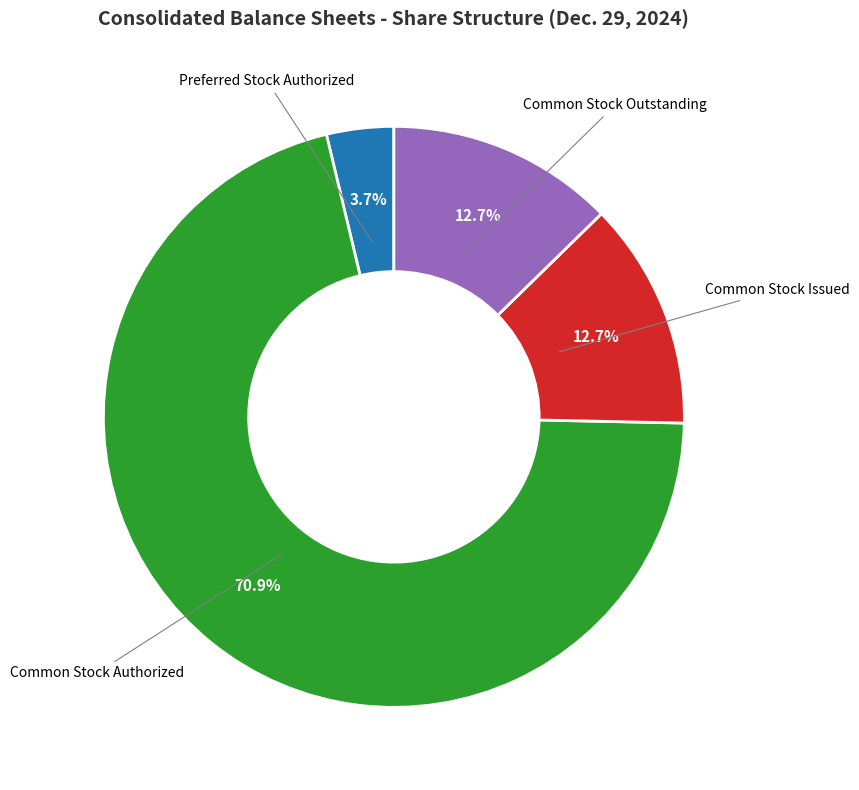

Is the sum of Common Stock Issued and Preferred Stock Authorized greater than half?

No